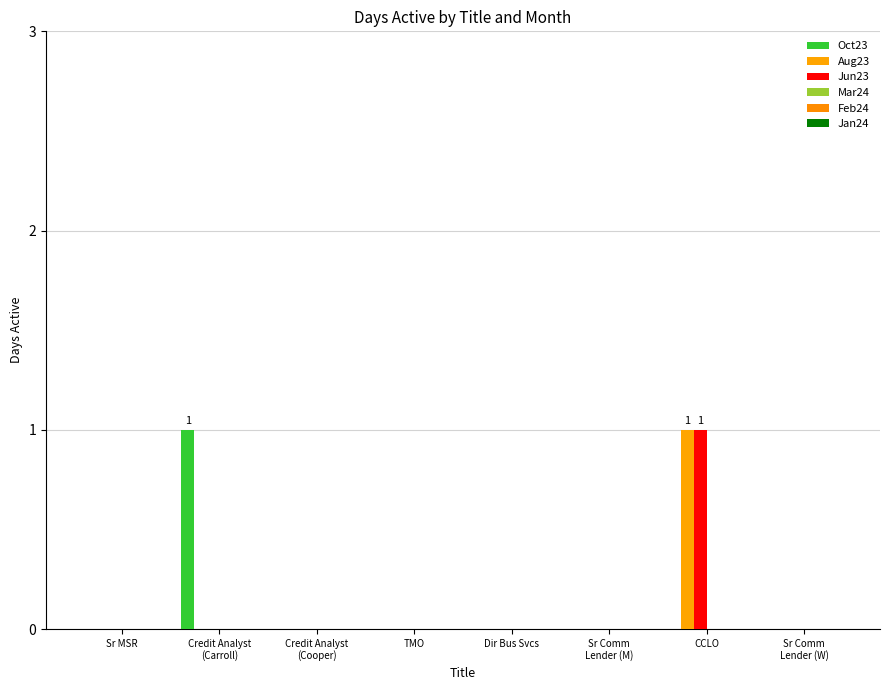

Between Credit Analyst
(Carroll) and Sr Comm
Lender (W), which series saw the biggest shift?

Oct23